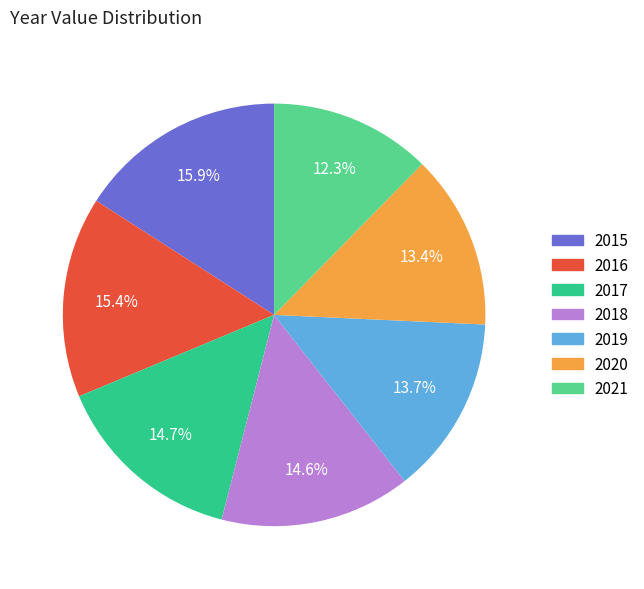

Between 2015 and 2017, which is larger?

2015